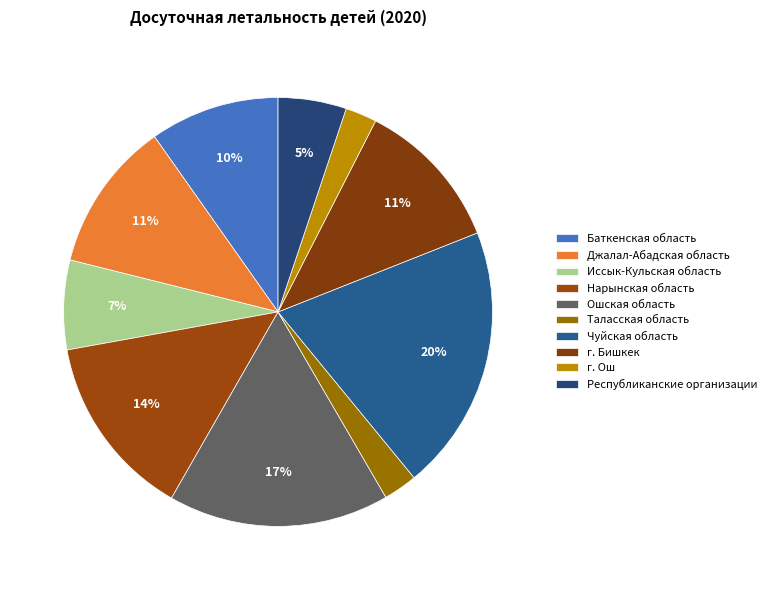

Which slice is the largest?

Чуйская область